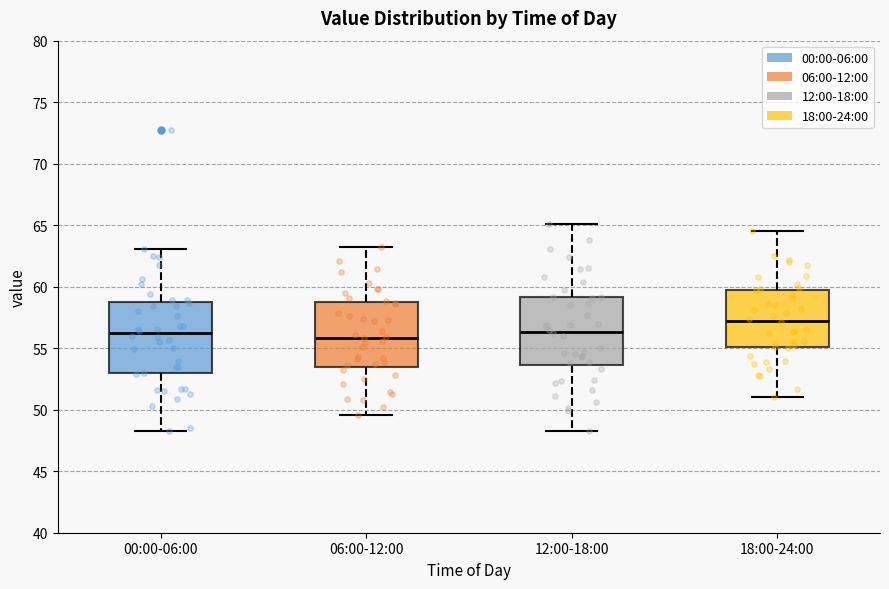

Reading left to right, transcribe this box plot: for each box, give where its median line is, the range the box spans, and where its two whiskers end, as read against the y-axis. The values are not printed on the chart, so give them approximately, as read against the axis.

00:00-06:00: median 56.0, box 53.0 to 59.0, whiskers 48.5 to 63.0
06:00-12:00: median 56.0, box 53.5 to 58.5, whiskers 49.5 to 63.0
12:00-18:00: median 56.5, box 53.5 to 59.0, whiskers 48.5 to 65.0
18:00-24:00: median 57.5, box 55.0 to 59.5, whiskers 51.0 to 64.5